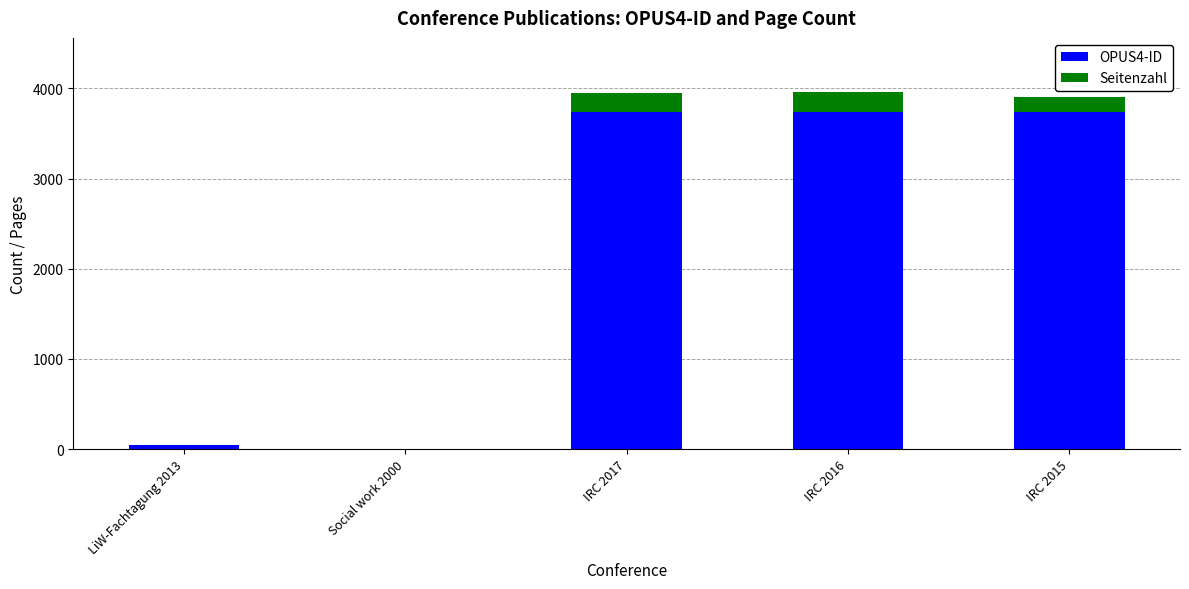

What is the total value across all series at IRC 2015?

3909